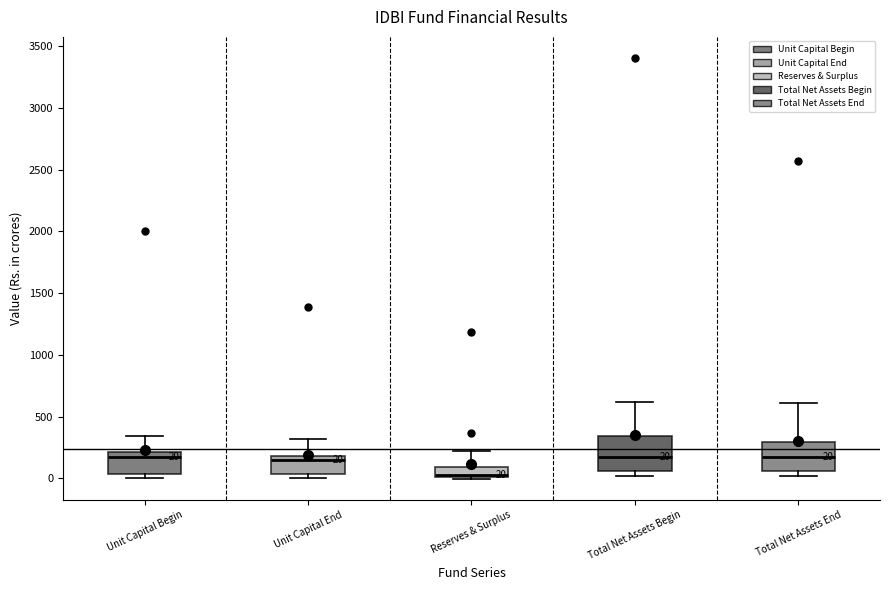

Which box has the lowest median line?

Reserves & Surplus